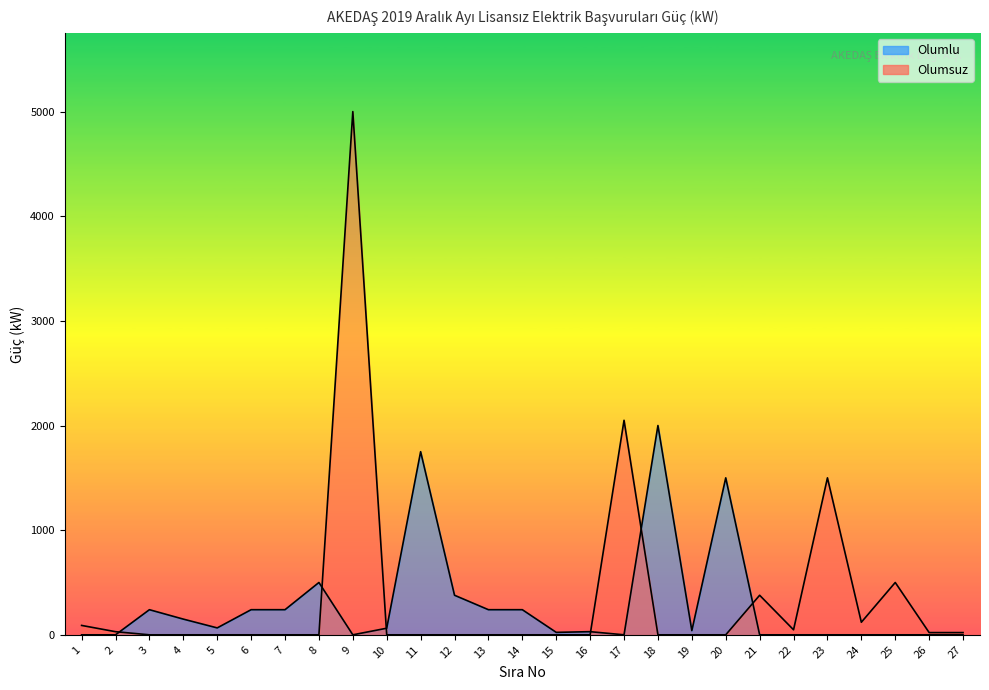

The Olumlu series shows 1339.9 at 21. True or false?

False